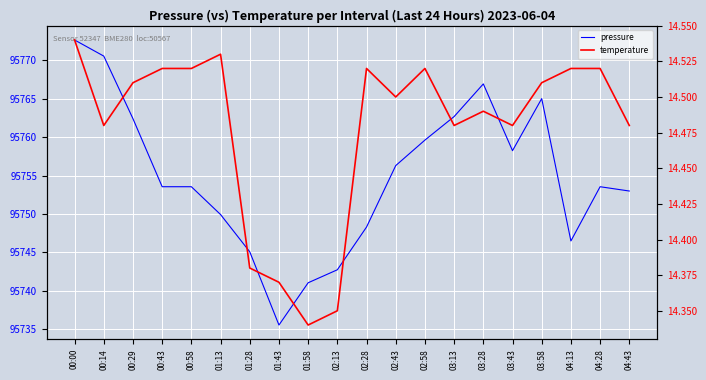

How many lines are shown in the chart?

2